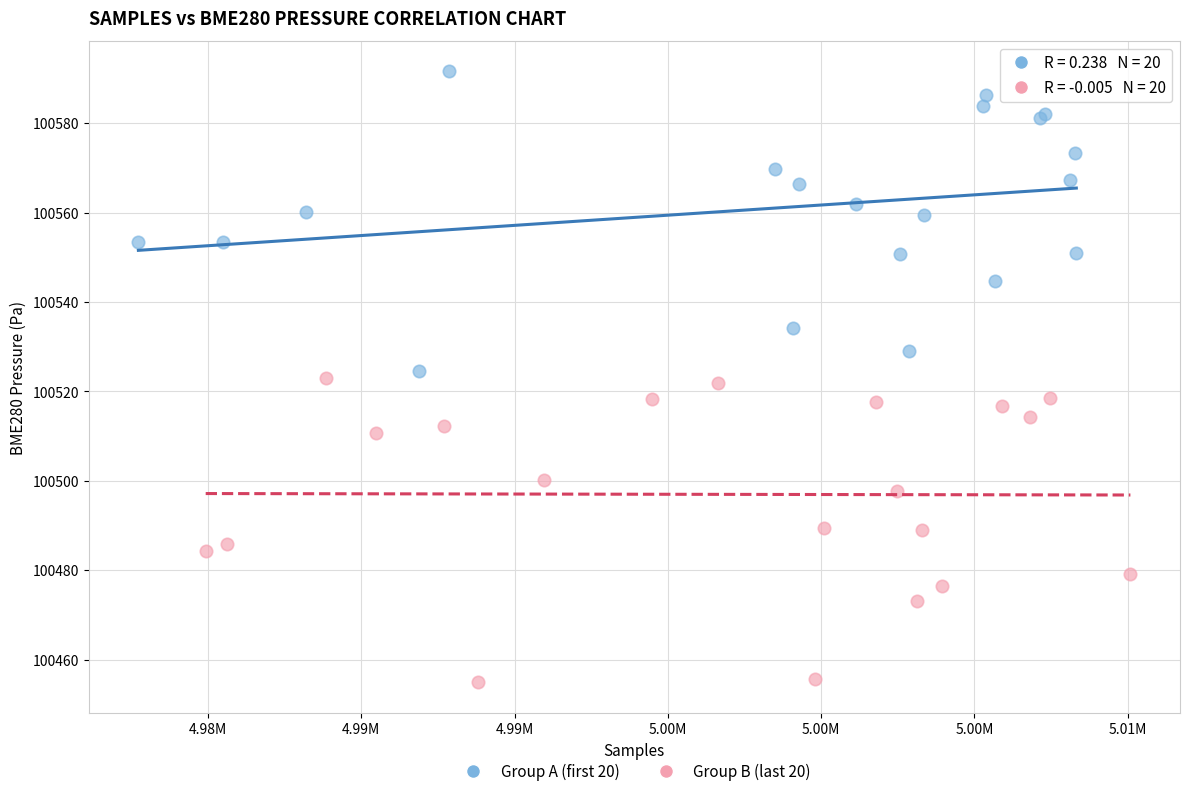

Which series has the widest spread of Y values?

Group B (last 20)